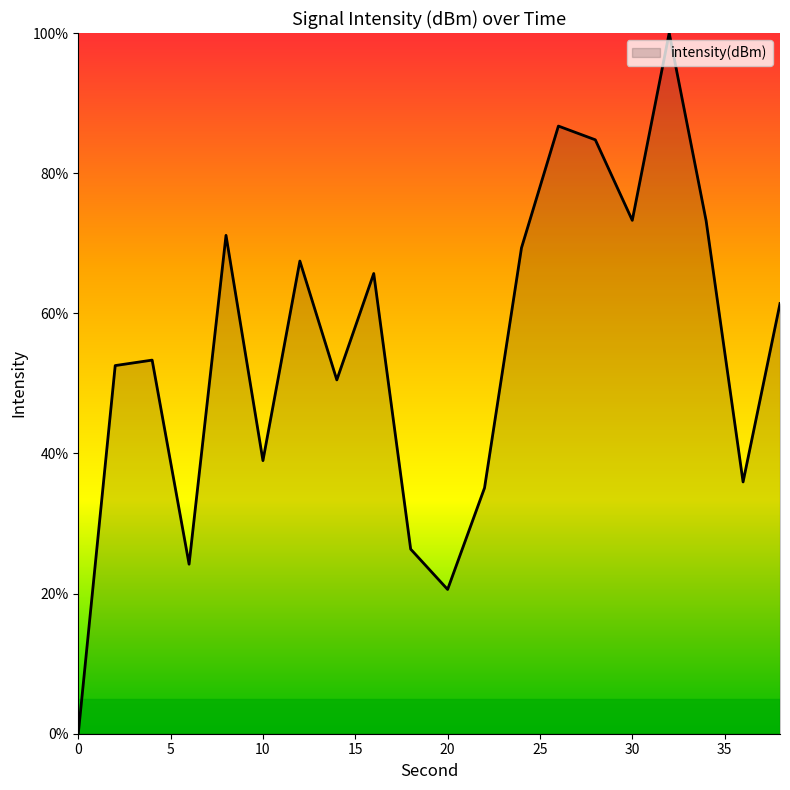

What is the greatest value displayed?

100.0